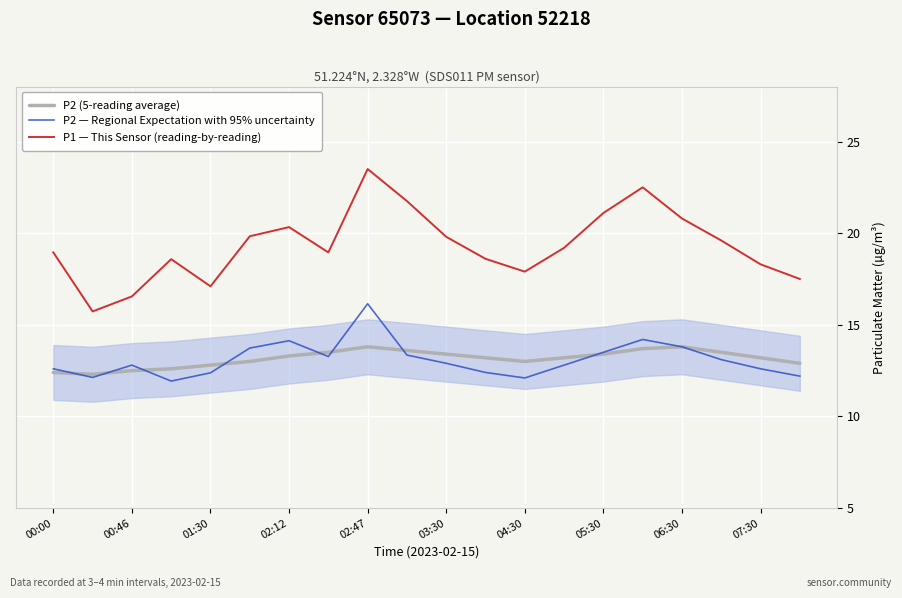

What is the lowest value of the P2 (5-reading average) series?

12.3